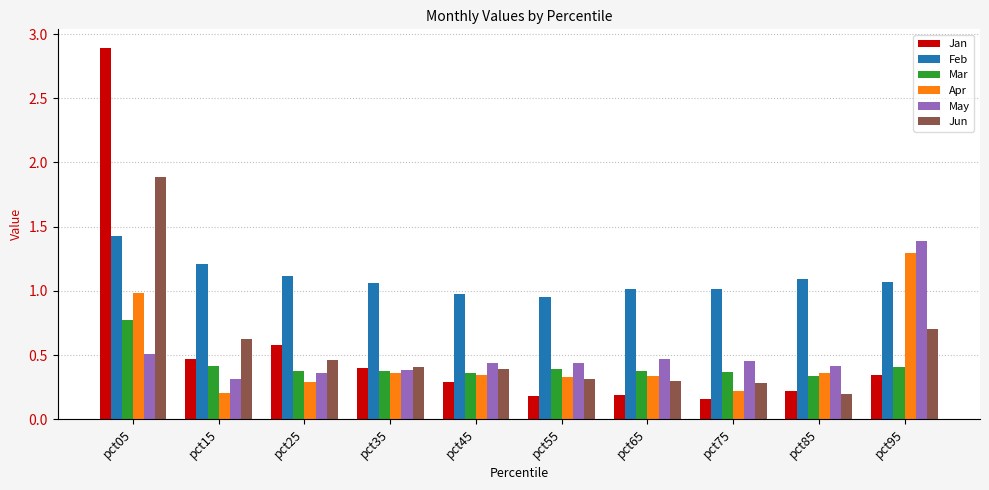

Which series has the widest spread of values?

Jan